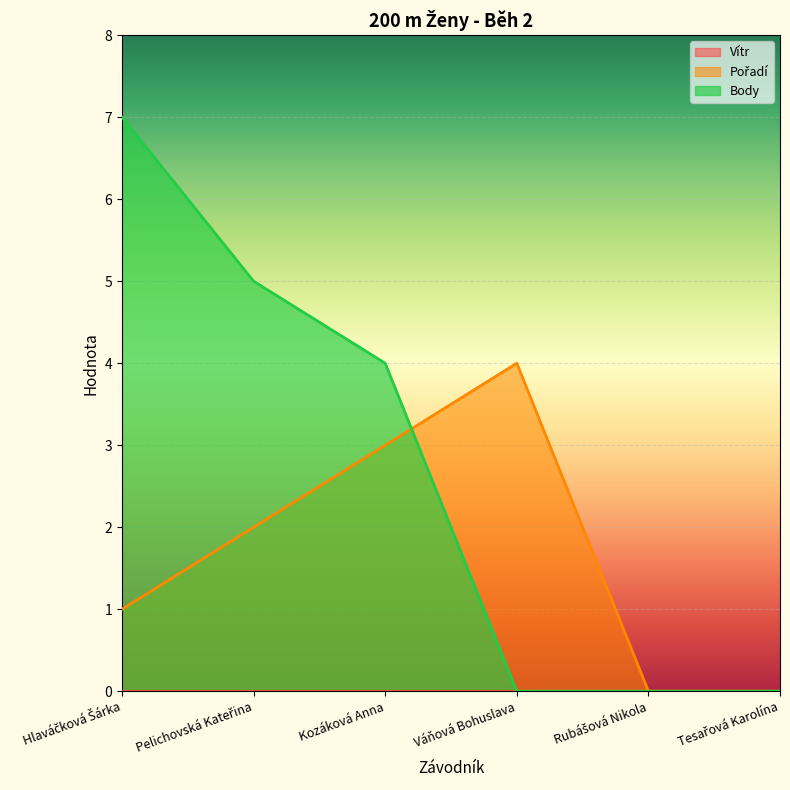

How many data points in Body are less than 4?

3